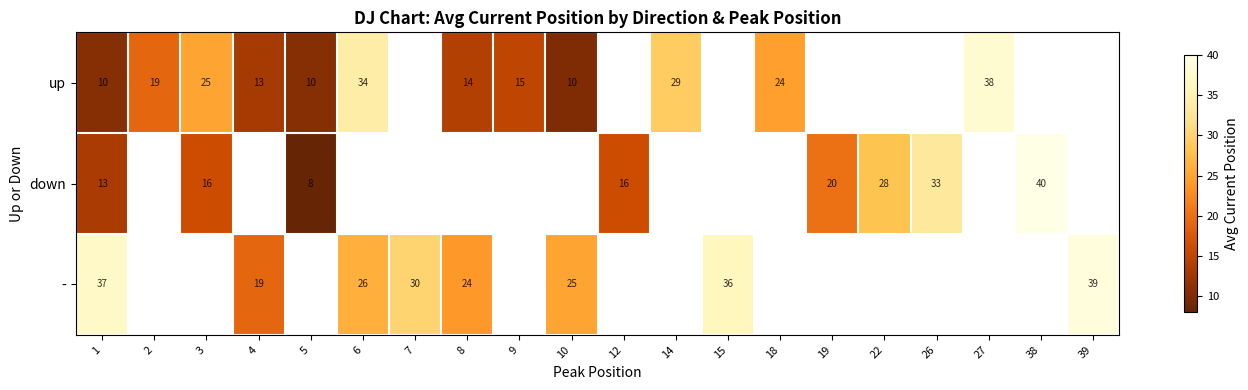

The value of up at 4 is 4.8. True or false?

False